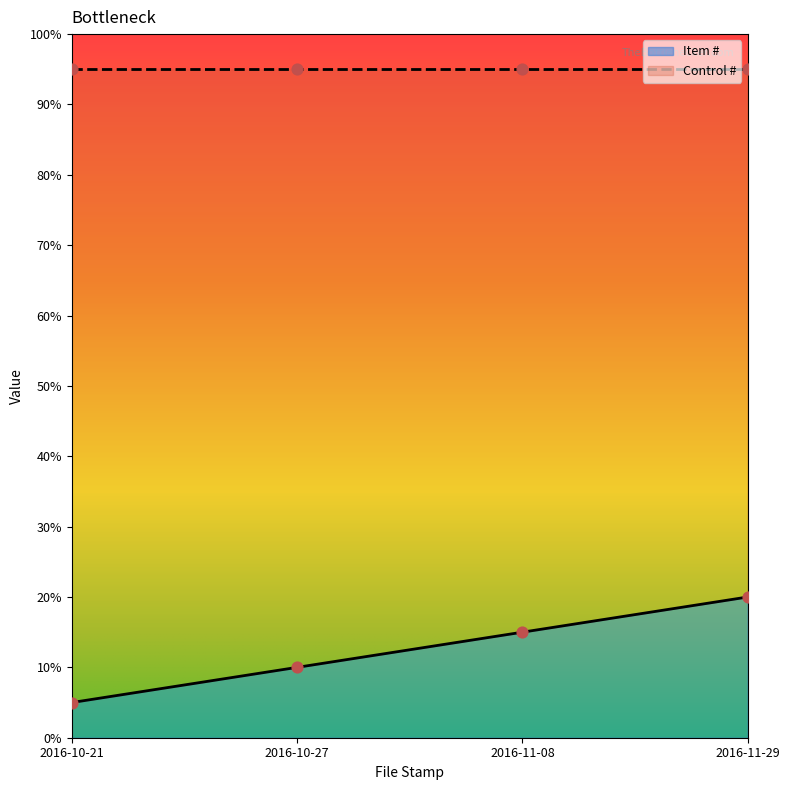

What is the change in value from 2016-10-21 to 2016-10-27?

+5